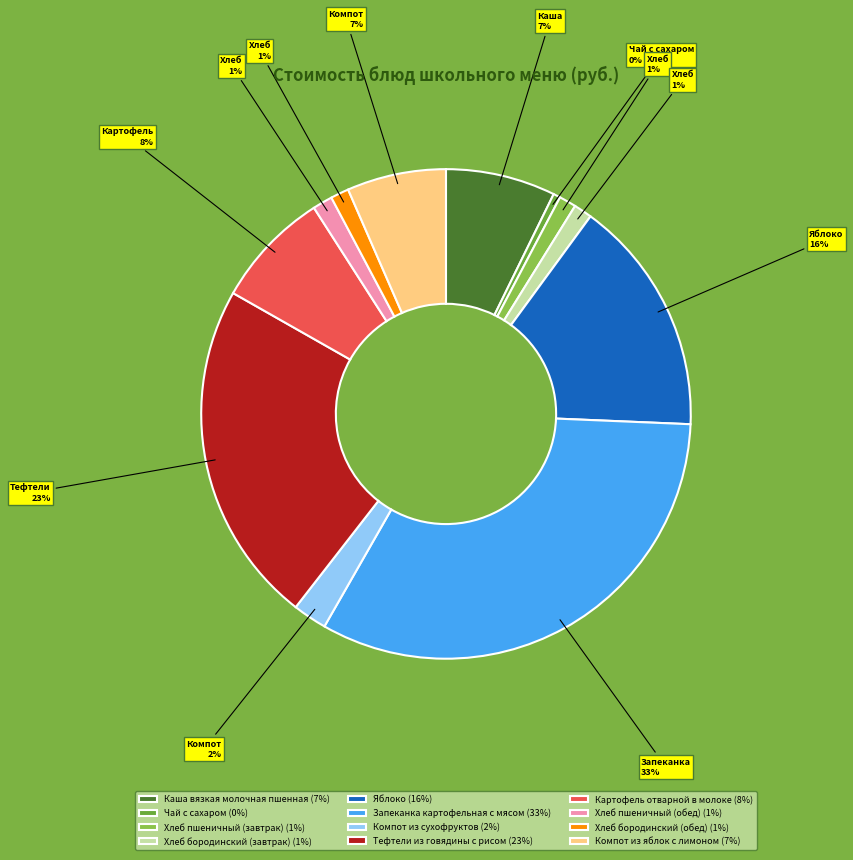

To the nearest percent, what is the average slice percentage?

8%